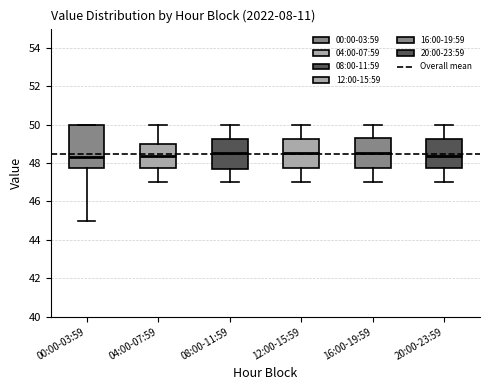

Where is the upper edge of the box for 04:00-07:59 on the y-axis? The values are not printed on the chart, so give them approximately, as read against the axis.

49.0